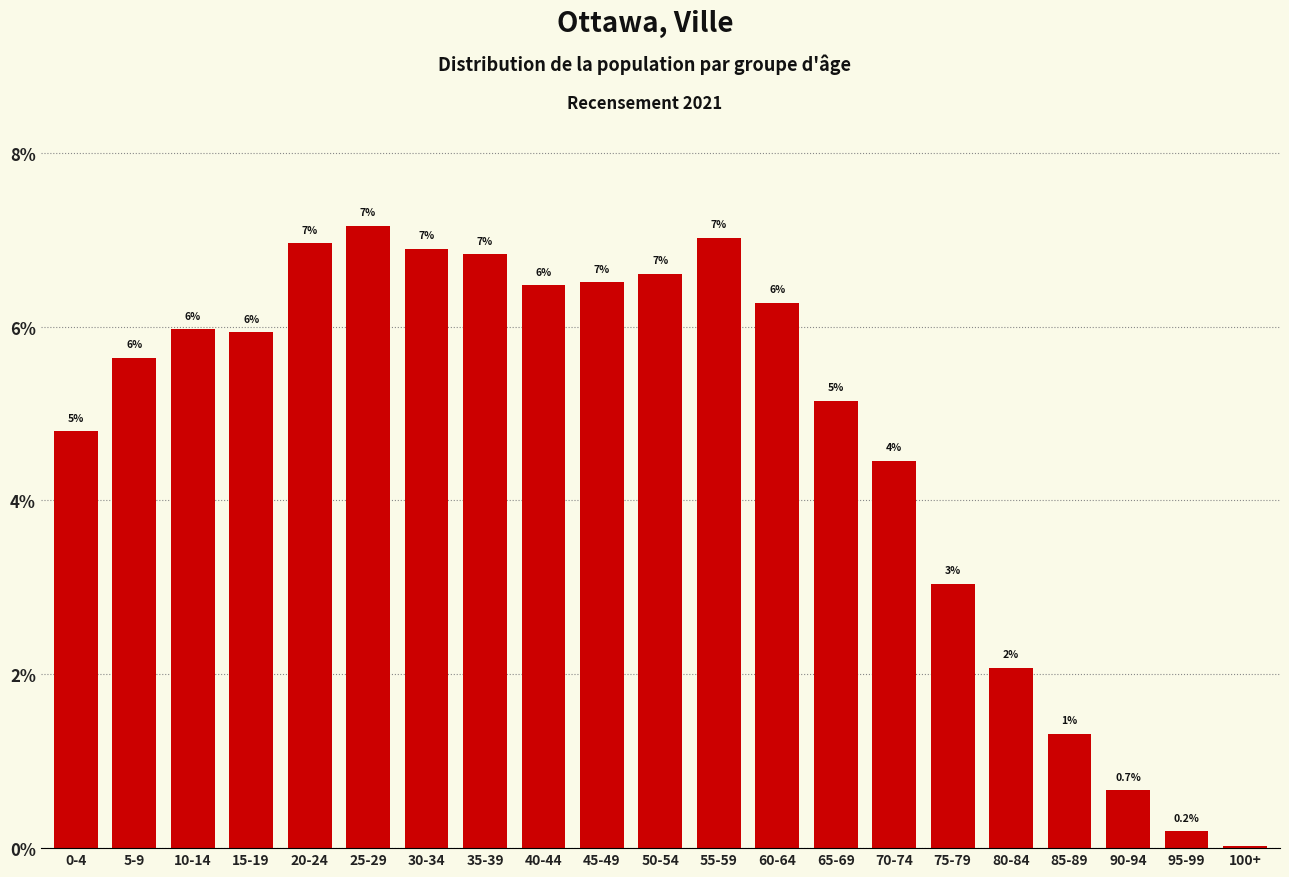

Is it true that the value at 50-54 is 6.6?

True